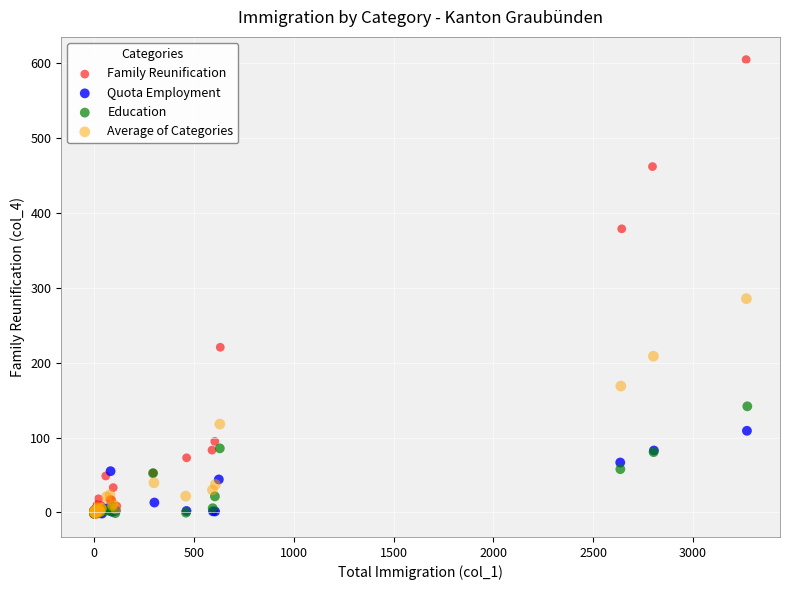

Which series has the widest spread of Y values?

Family Reunification